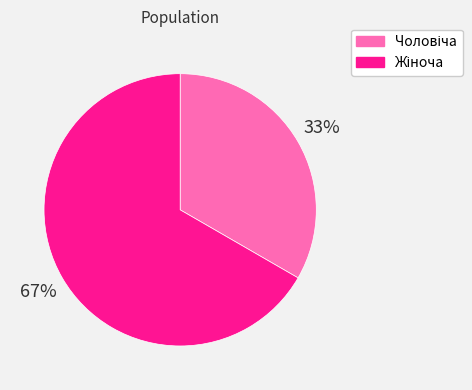

To the nearest percent, what is the average slice percentage?

50%